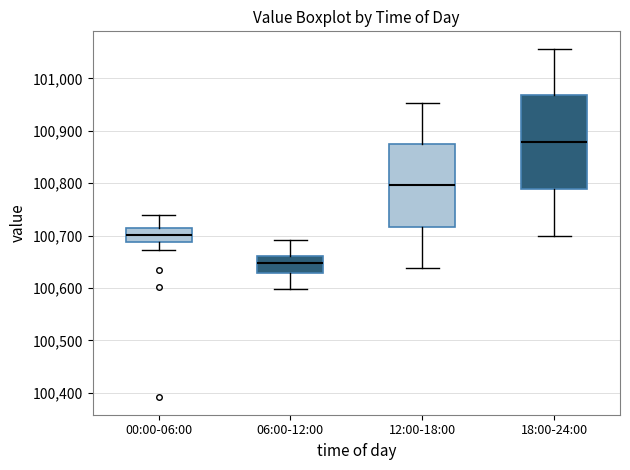

Reading left to right, read every box against the y-axis: the position of its median line, the range the box covers, and the ends of its whiskers. The values are not printed on the chart, so give them approximately, as read against the axis.

00:00-06:00: median 100700, box 100690 to 100720, whiskers 100670 to 100740
06:00-12:00: median 100650, box 100630 to 100660, whiskers 100600 to 100690
12:00-18:00: median 100800, box 100720 to 100870, whiskers 100640 to 100950
18:00-24:00: median 100880, box 100790 to 100970, whiskers 100700 to 101060